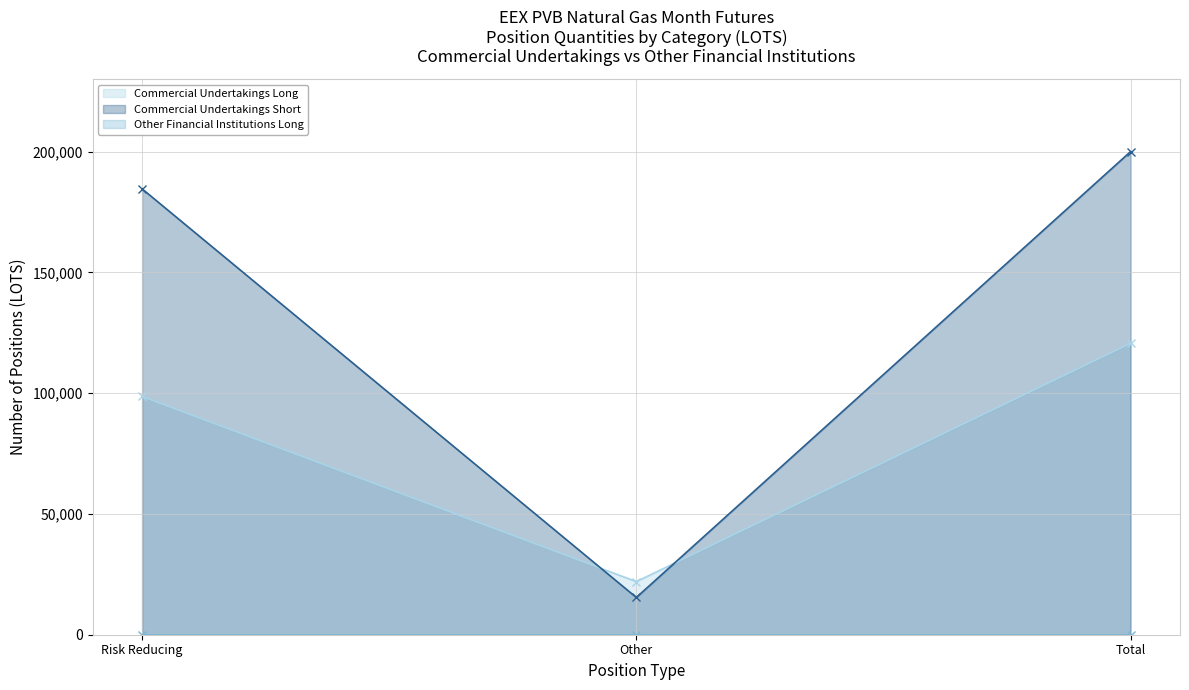

What is the difference between the maximum and second lowest values in the Commercial Undertakings Short series?

15420